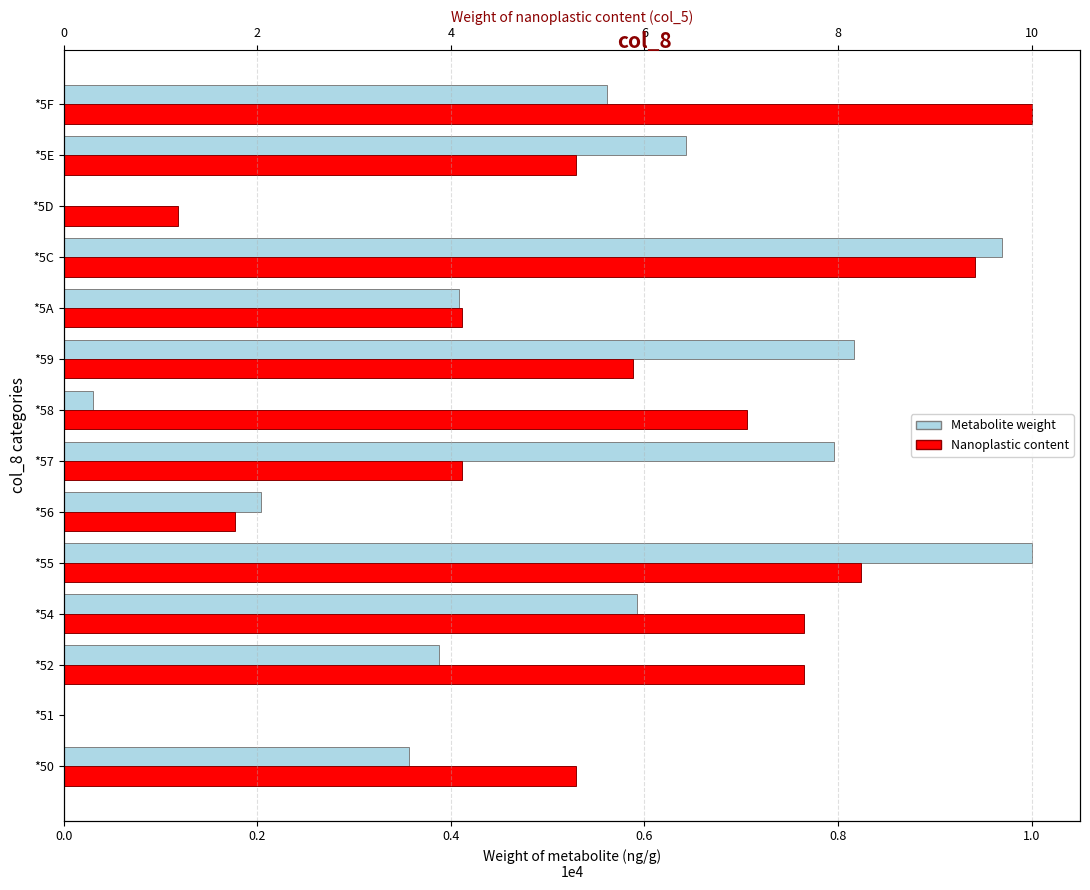

Which series has the largest range (max minus min)?

Metabolite weight